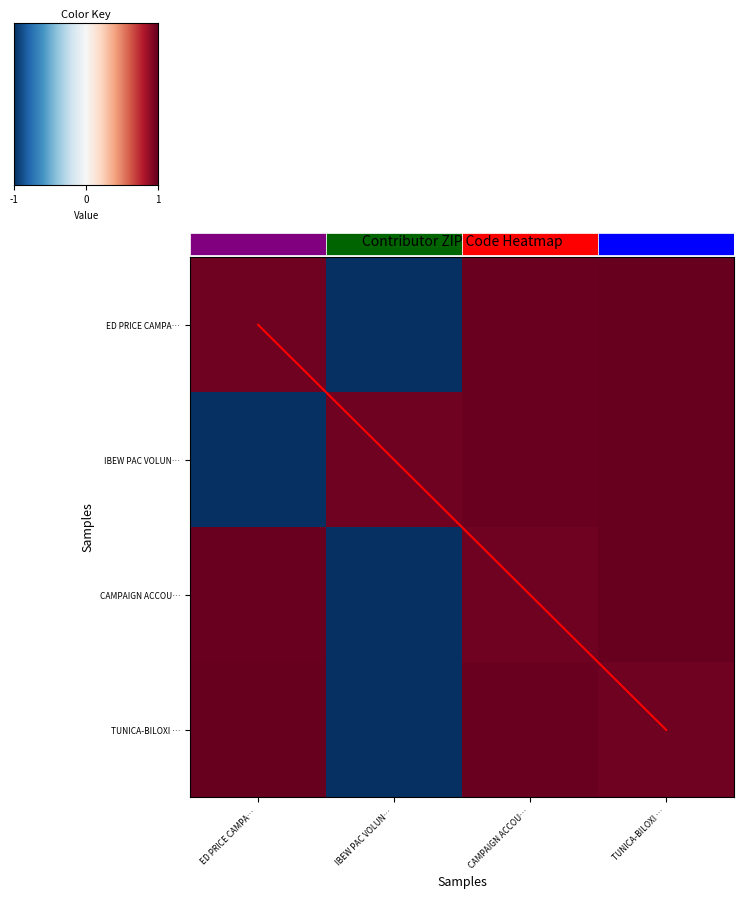

What is the difference between the second highest and minimum values in the IBEW PAC VOLUNTARY FUND series?

2.0